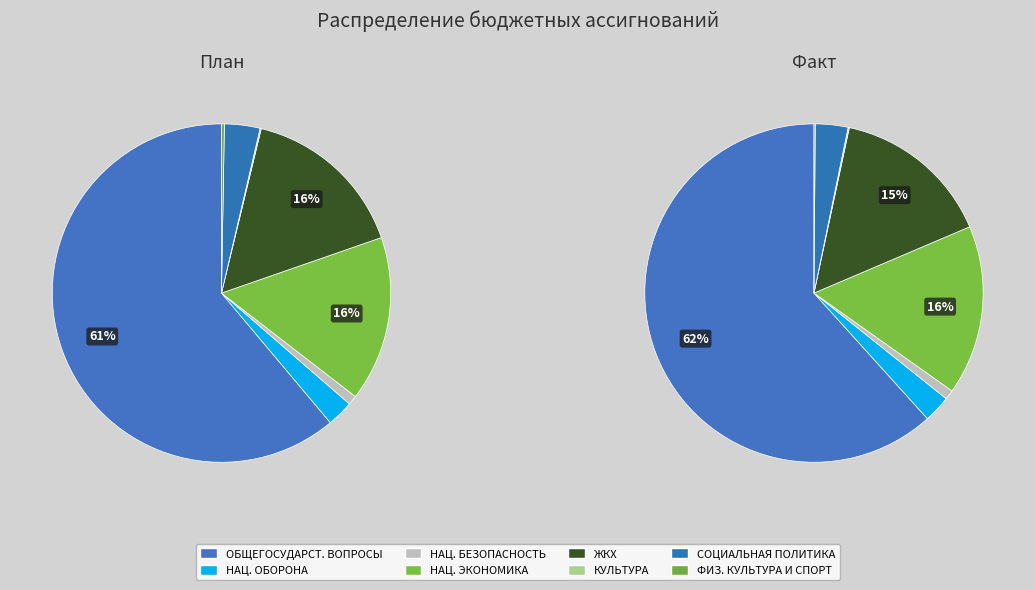

To the nearest percent, what is the difference between the largest and smallest slice percentages?

62%